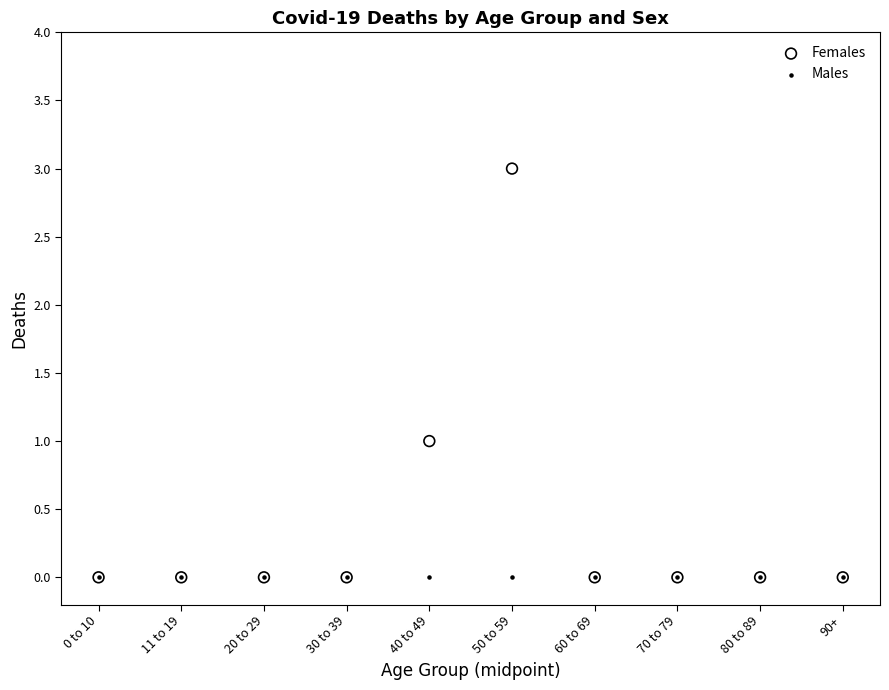

What are all the series names shown in the legend?

Females, Males